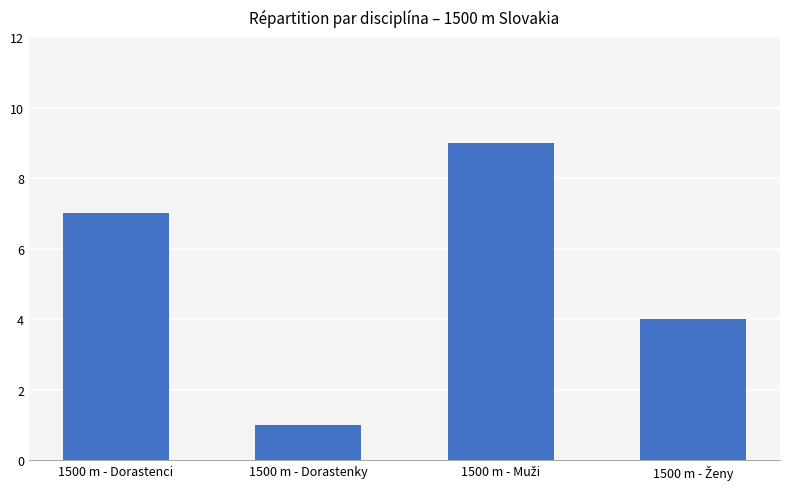

Reading left to right, what are all the values shown in this chart?

7	1	9	4